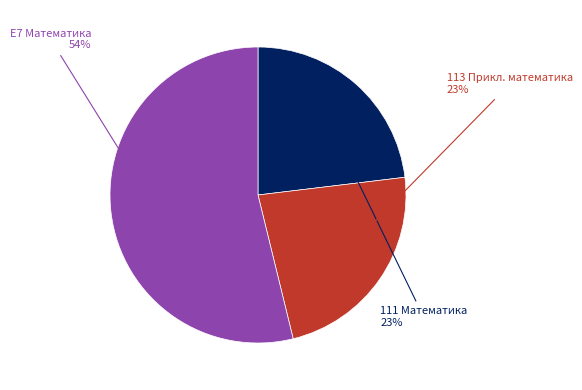

Is there a majority slice in this chart?

Yes